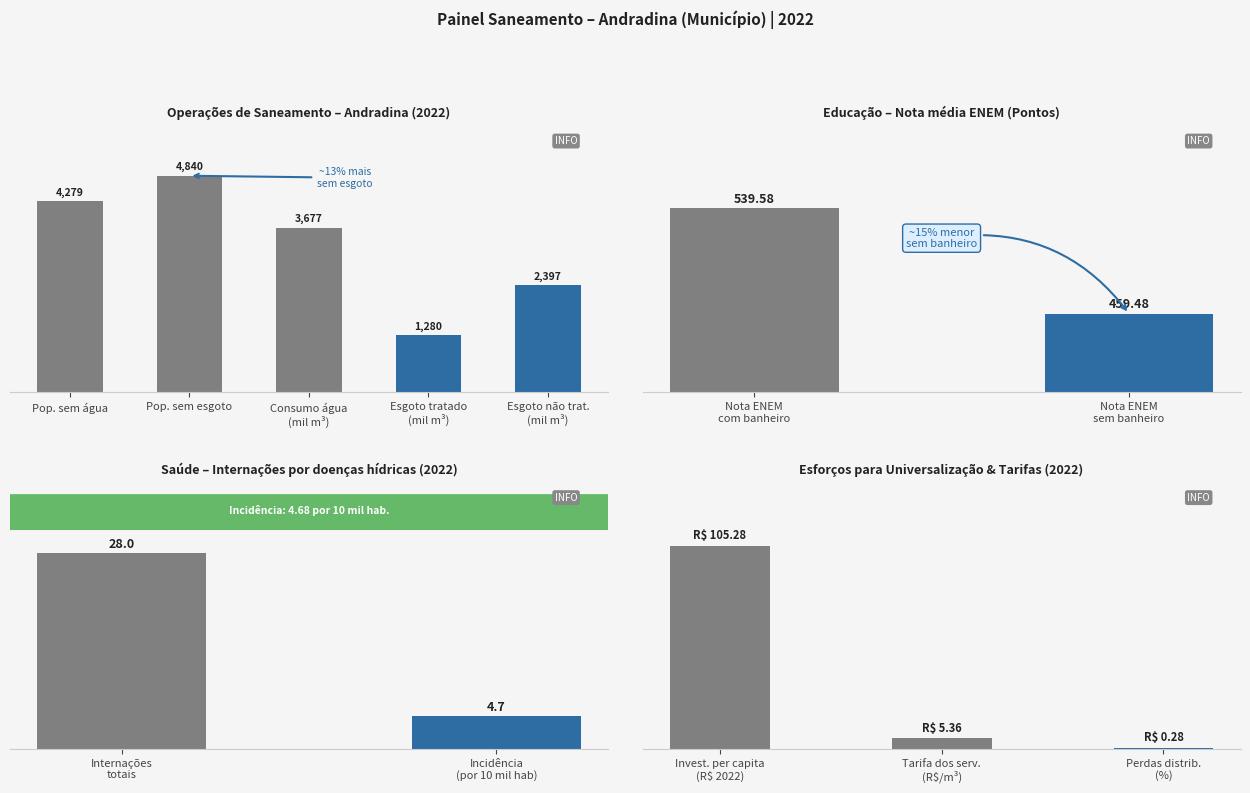

The value of Operações de saneamento at Consumo de água (mil m3) is 836. True or false?

False